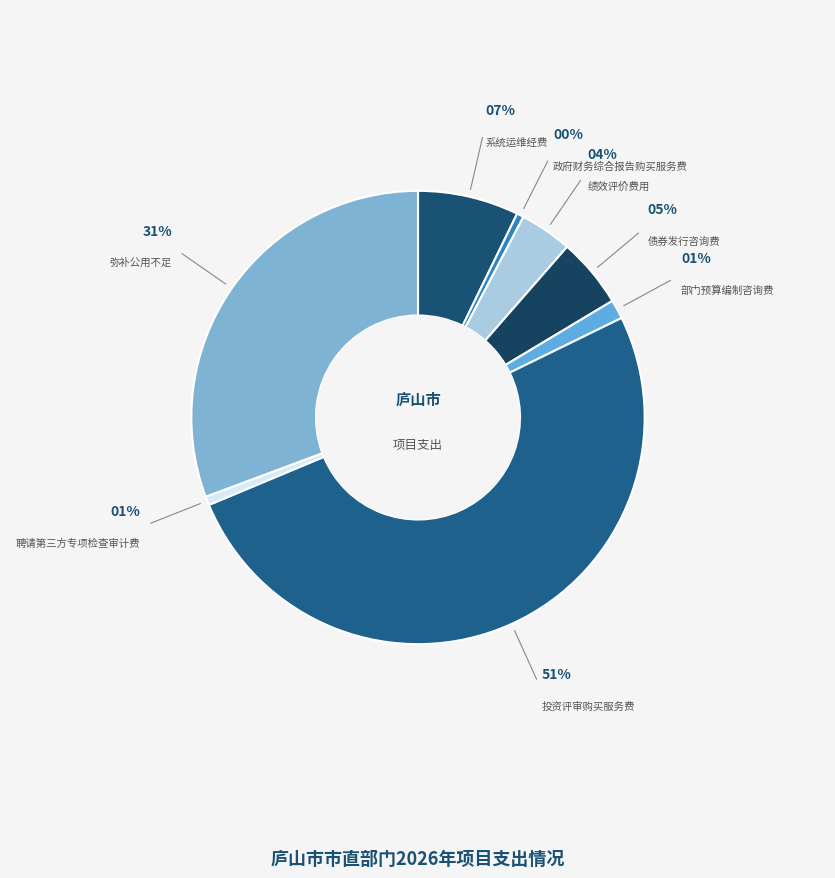

How many slices are in this pie chart?

8